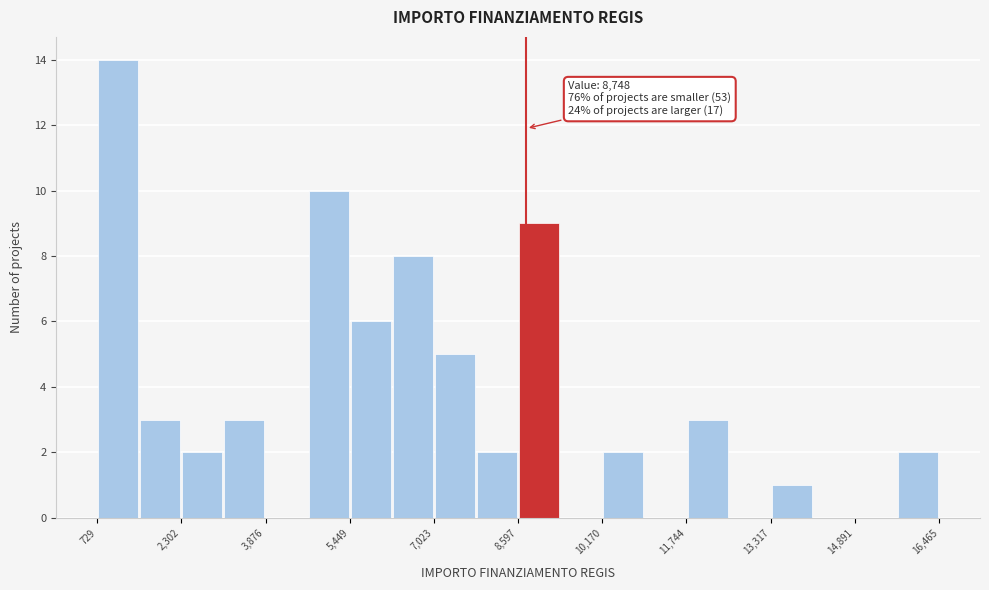

Around what value on the x-axis is the tallest bar? Give the approximate position of its centre, as read against the axis.

1200